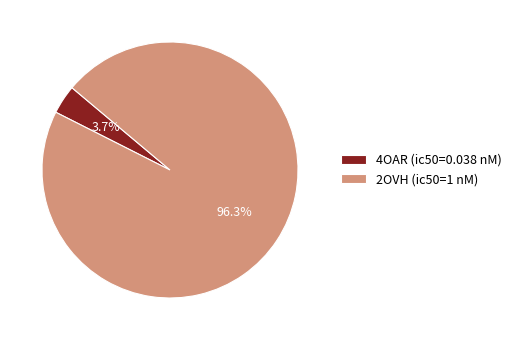

To the nearest percent, what is the difference between the 4OAR (ic50=0.038 nM) and 2OVH (ic50=1 nM) slice percentages?

93%